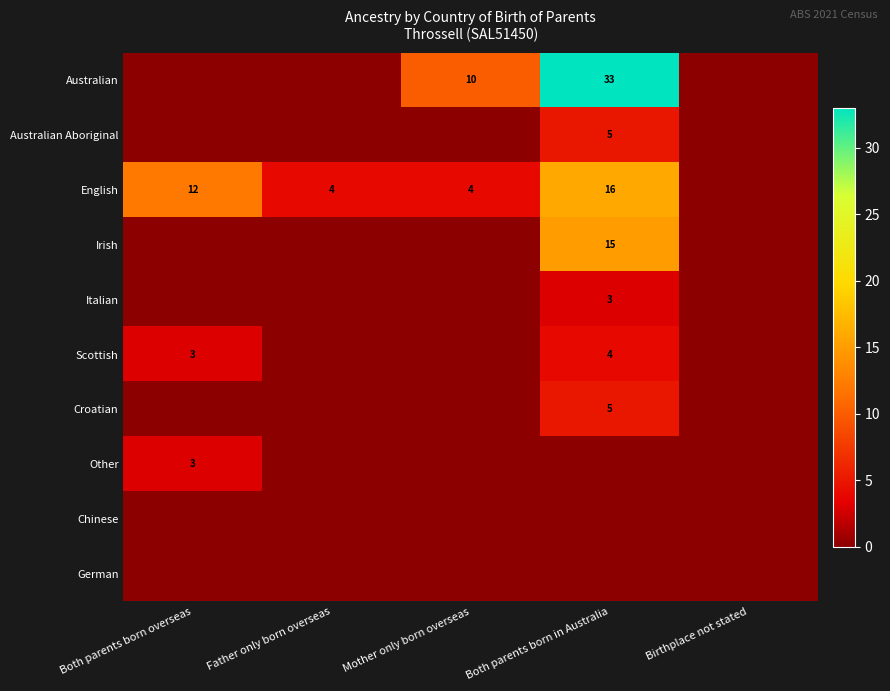

The Australian series shows 10 at Mother only born overseas. True or false?

True